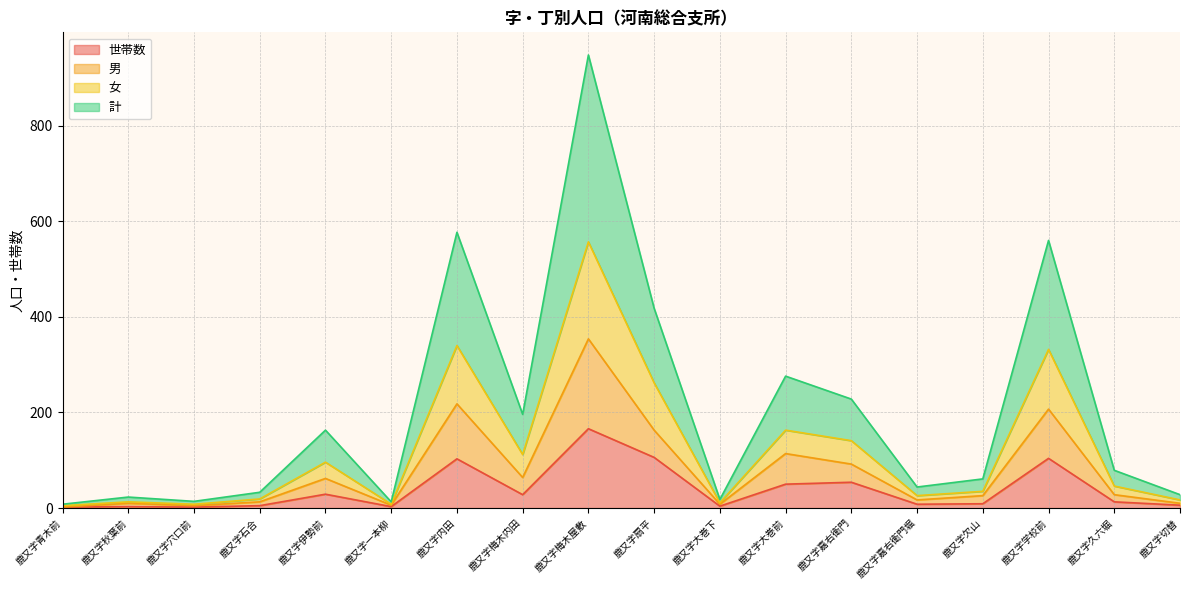

What is the total value across all series at 鹿又字梅木内田?

196